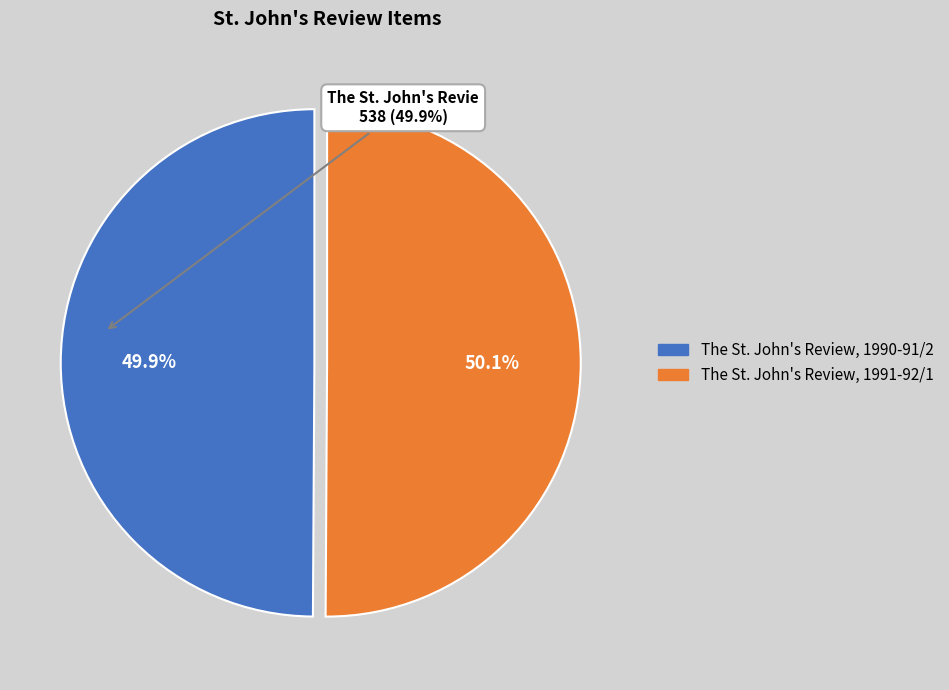

Approximately how many times larger is the value at The St. John's Review, 1991-92/1 compared to The St. John's Review, 1990-91/2?

1.0